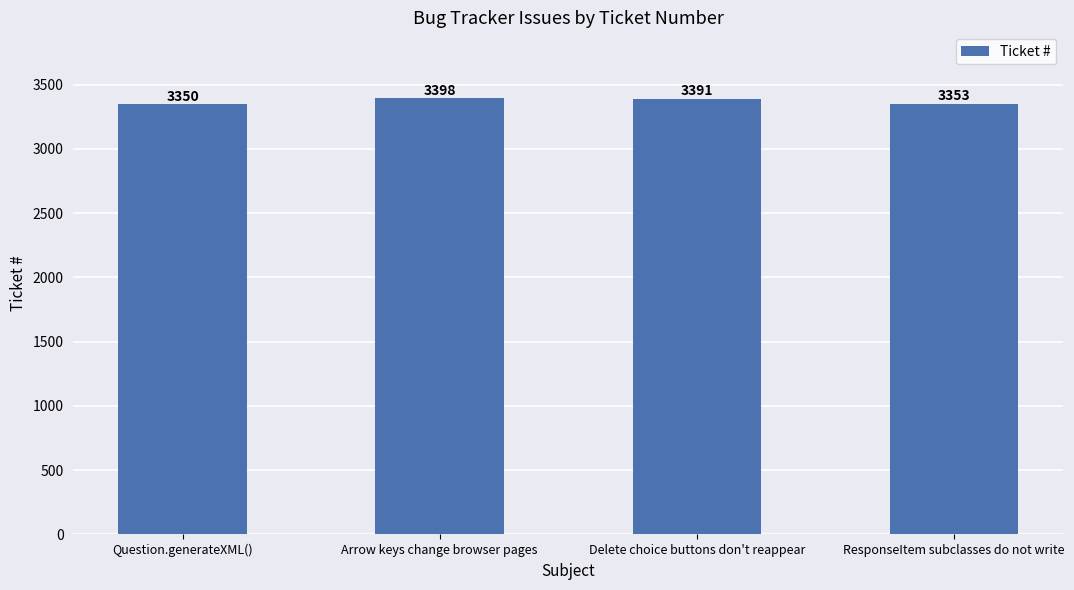

Are the bars horizontal?

No